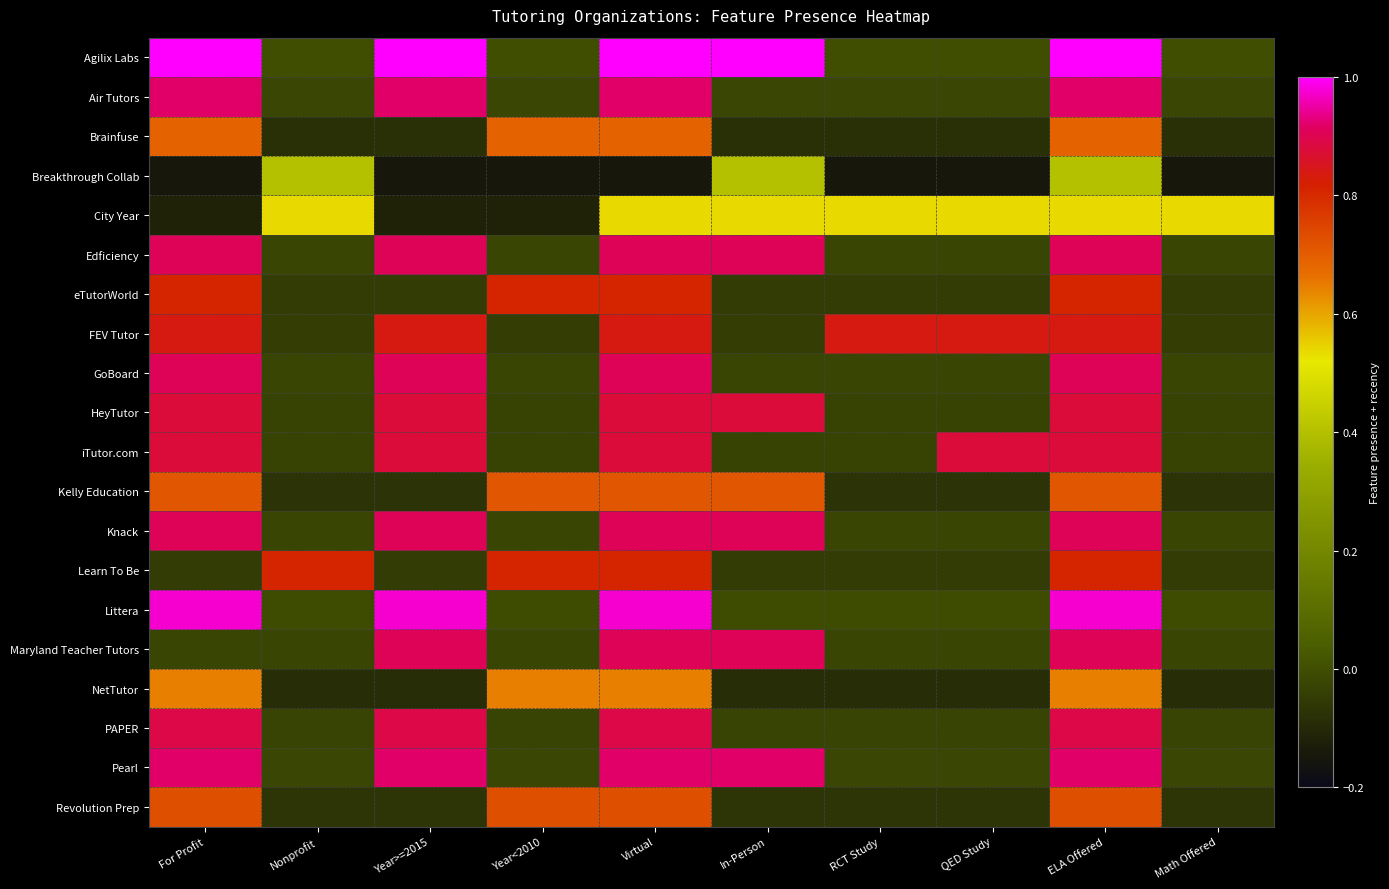

Reading left to right, list all the values displayed in this chart.

Agilix Labs: For Profit=1.0	Nonprofit=0.0	Year>=2015=1.0	Year<2010=0.0	Virtual=1.0	In-Person=1.0	RCT Study=0.0	QED Study=0.0	ELA Offered=1.0	Math Offered=0.0
Air Tutors: For Profit=0.9	Nonprofit=-0.0	Year>=2015=0.9	Year<2010=-0.0	Virtual=0.9	In-Person=-0.0	RCT Study=-0.0	QED Study=-0.0	ELA Offered=0.9	Math Offered=-0.0
Brainfuse: For Profit=0.7	Nonprofit=-0.1	Year>=2015=-0.1	Year<2010=0.7	Virtual=0.7	In-Person=-0.1	RCT Study=-0.1	QED Study=-0.1	ELA Offered=0.7	Math Offered=-0.1
Breakthrough Collab: For Profit=-0.1	Nonprofit=0.4	Year>=2015=-0.1	Year<2010=-0.1	Virtual=-0.1	In-Person=0.4	RCT Study=-0.1	QED Study=-0.1	ELA Offered=0.4	Math Offered=-0.1
City Year: For Profit=-0.1	Nonprofit=0.5	Year>=2015=-0.1	Year<2010=-0.1	Virtual=0.5	In-Person=0.5	RCT Study=0.5	QED Study=0.5	ELA Offered=0.5	Math Offered=0.5
Edficiency: For Profit=0.9	Nonprofit=-0.0	Year>=2015=0.9	Year<2010=-0.0	Virtual=0.9	In-Person=0.9	RCT Study=-0.0	QED Study=-0.0	ELA Offered=0.9	Math Offered=-0.0
eTutorWorld: For Profit=0.8	Nonprofit=-0.0	Year>=2015=-0.0	Year<2010=0.8	Virtual=0.8	In-Person=-0.0	RCT Study=-0.0	QED Study=-0.0	ELA Offered=0.8	Math Offered=-0.0
FEV Tutor: For Profit=0.8	Nonprofit=-0.0	Year>=2015=0.8	Year<2010=-0.0	Virtual=0.8	In-Person=-0.0	RCT Study=0.8	QED Study=0.8	ELA Offered=0.8	Math Offered=-0.0
GoBoard: For Profit=0.9	Nonprofit=-0.0	Year>=2015=0.9	Year<2010=-0.0	Virtual=0.9	In-Person=-0.0	RCT Study=-0.0	QED Study=-0.0	ELA Offered=0.9	Math Offered=-0.0
HeyTutor: For Profit=0.9	Nonprofit=-0.0	Year>=2015=0.9	Year<2010=-0.0	Virtual=0.9	In-Person=0.9	RCT Study=-0.0	QED Study=-0.0	ELA Offered=0.9	Math Offered=-0.0
iTutor.com: For Profit=0.9	Nonprofit=-0.0	Year>=2015=0.9	Year<2010=-0.0	Virtual=0.9	In-Person=-0.0	RCT Study=-0.0	QED Study=0.9	ELA Offered=0.9	Math Offered=-0.0
Kelly Education: For Profit=0.7	Nonprofit=-0.1	Year>=2015=-0.1	Year<2010=0.7	Virtual=0.7	In-Person=0.7	RCT Study=-0.1	QED Study=-0.1	ELA Offered=0.7	Math Offered=-0.1
Knack: For Profit=0.9	Nonprofit=-0.0	Year>=2015=0.9	Year<2010=-0.0	Virtual=0.9	In-Person=0.9	RCT Study=-0.0	QED Study=-0.0	ELA Offered=0.9	Math Offered=-0.0
Learn To Be: For Profit=-0.0	Nonprofit=0.8	Year>=2015=-0.0	Year<2010=0.8	Virtual=0.8	In-Person=-0.0	RCT Study=-0.0	QED Study=-0.0	ELA Offered=0.8	Math Offered=-0.0
Littera: For Profit=1.0	Nonprofit=-0.0	Year>=2015=1.0	Year<2010=-0.0	Virtual=1.0	In-Person=-0.0	RCT Study=-0.0	QED Study=-0.0	ELA Offered=1.0	Math Offered=-0.0
Maryland Teacher Tutors: For Profit=-0.0	Nonprofit=-0.0	Year>=2015=0.9	Year<2010=-0.0	Virtual=0.9	In-Person=0.9	RCT Study=-0.0	QED Study=-0.0	ELA Offered=0.9	Math Offered=-0.0
NetTutor: For Profit=0.6	Nonprofit=-0.1	Year>=2015=-0.1	Year<2010=0.6	Virtual=0.6	In-Person=-0.1	RCT Study=-0.1	QED Study=-0.1	ELA Offered=0.6	Math Offered=-0.1
PAPER: For Profit=0.9	Nonprofit=-0.0	Year>=2015=0.9	Year<2010=-0.0	Virtual=0.9	In-Person=-0.0	RCT Study=-0.0	QED Study=-0.0	ELA Offered=0.9	Math Offered=-0.0
Pearl: For Profit=0.9	Nonprofit=-0.0	Year>=2015=0.9	Year<2010=-0.0	Virtual=0.9	In-Person=0.9	RCT Study=-0.0	QED Study=-0.0	ELA Offered=0.9	Math Offered=-0.0
Revolution Prep: For Profit=0.7	Nonprofit=-0.1	Year>=2015=-0.1	Year<2010=0.7	Virtual=0.7	In-Person=-0.1	RCT Study=-0.1	QED Study=-0.1	ELA Offered=0.7	Math Offered=-0.1